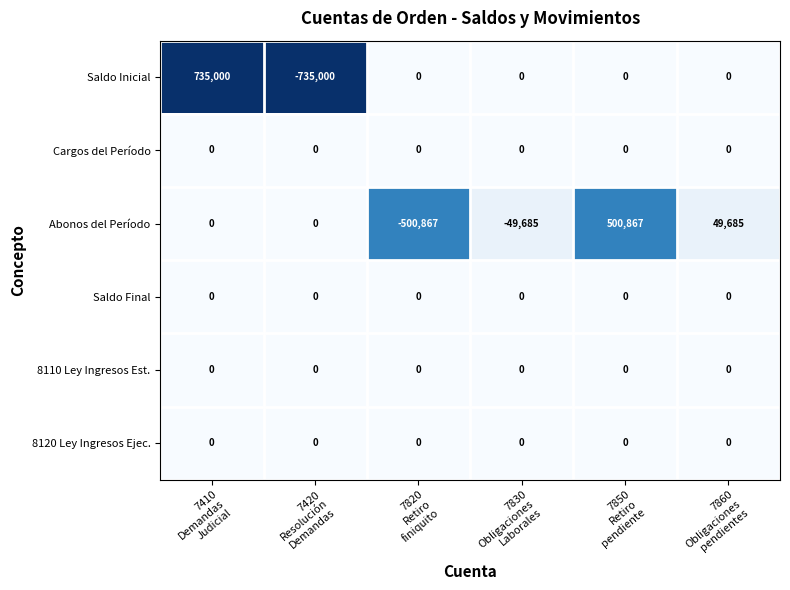

What is the smallest value displayed?

-735000